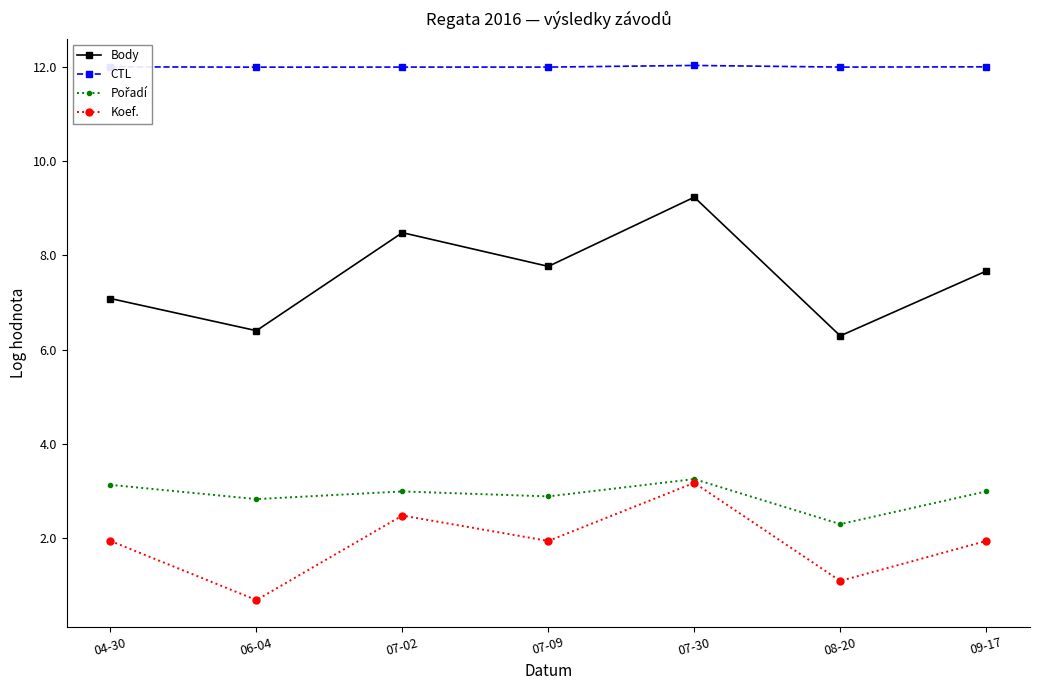

Which label corresponds to the smallest value in the chart?

06-04